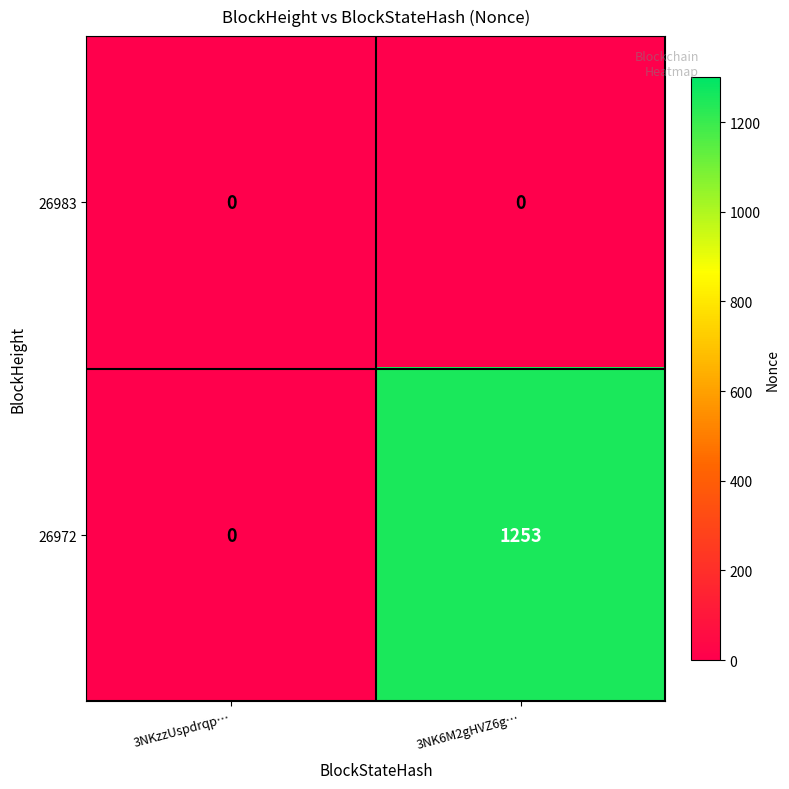

What is the difference between the 26972 values at 3NK6M2gHVZ6g… and 3NKzzUspdrqp…?

1253